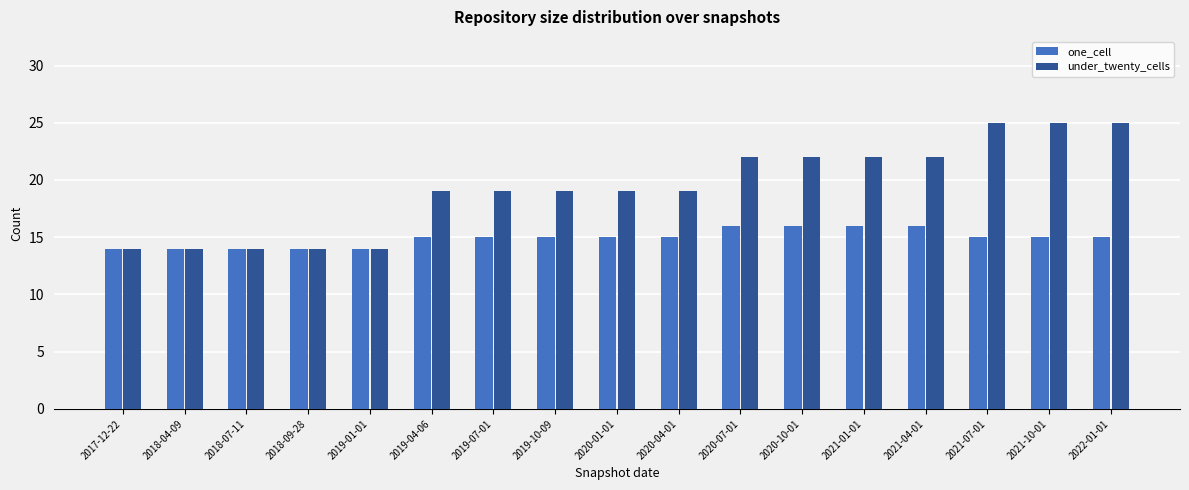

What is the spread (max minus min) of values at 2020-07-01?

6